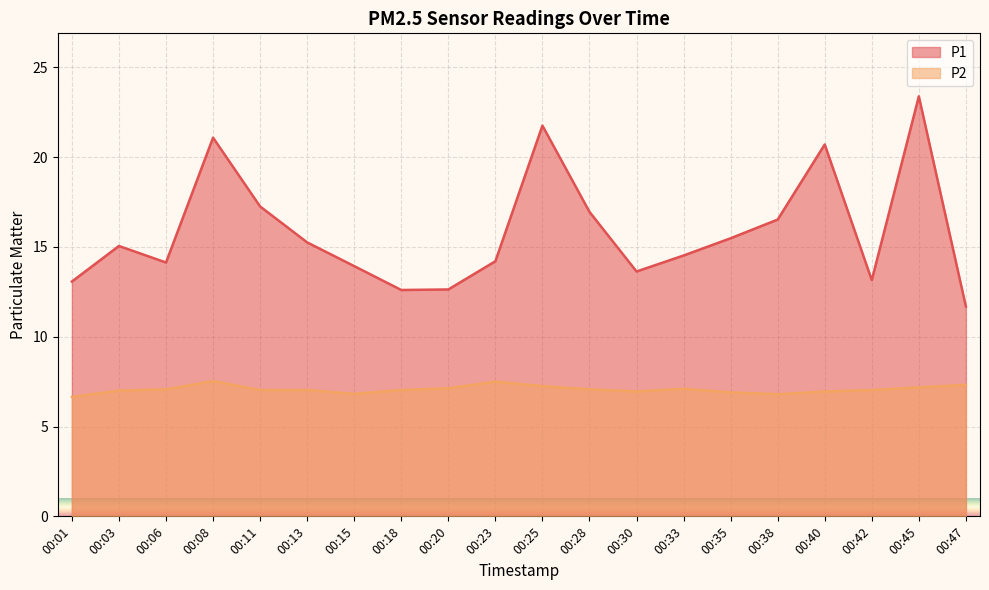

Count the number of categories in the chart.

20